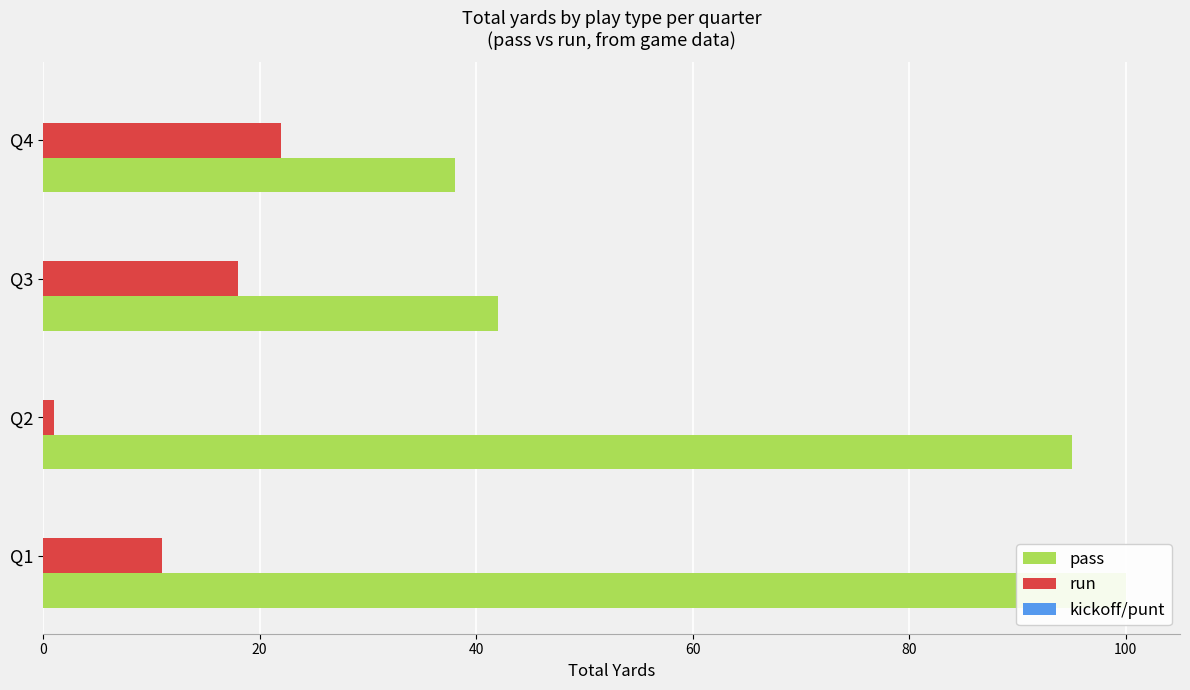

How many bars are there in total?

12